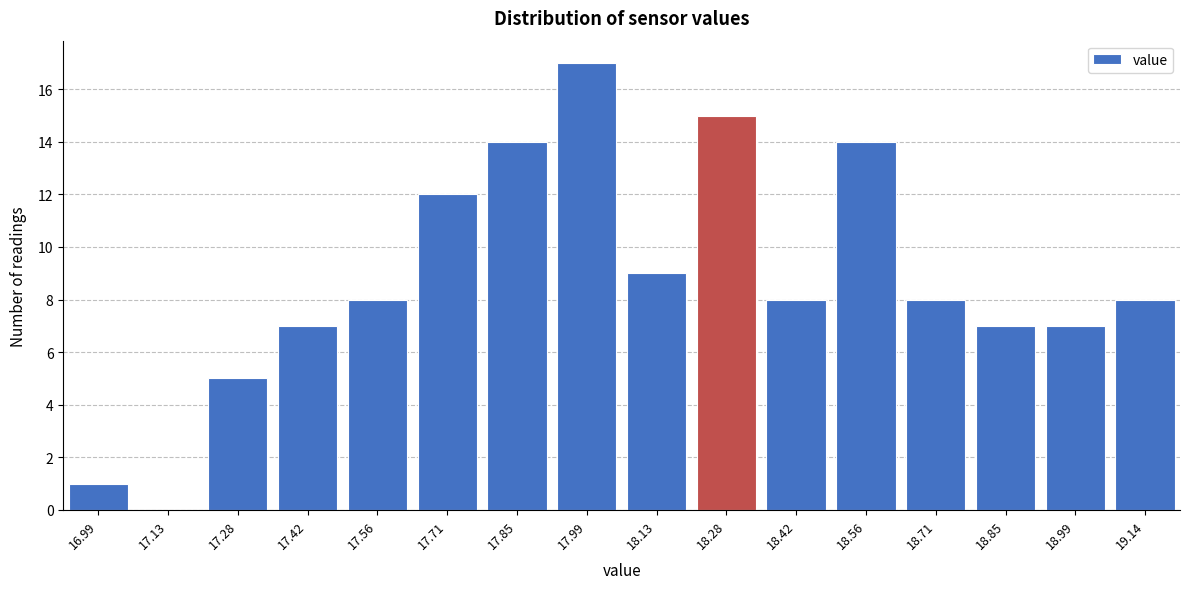

Reading left to right, what are all the values shown in this chart?

16.99=1	17.13=0	17.28=5	17.42=7	17.56=8	17.71=12	17.85=14	17.99=17	18.13=9	18.28=15	18.42=8	18.56=14	18.71=8	18.85=7	18.99=7	19.14=8